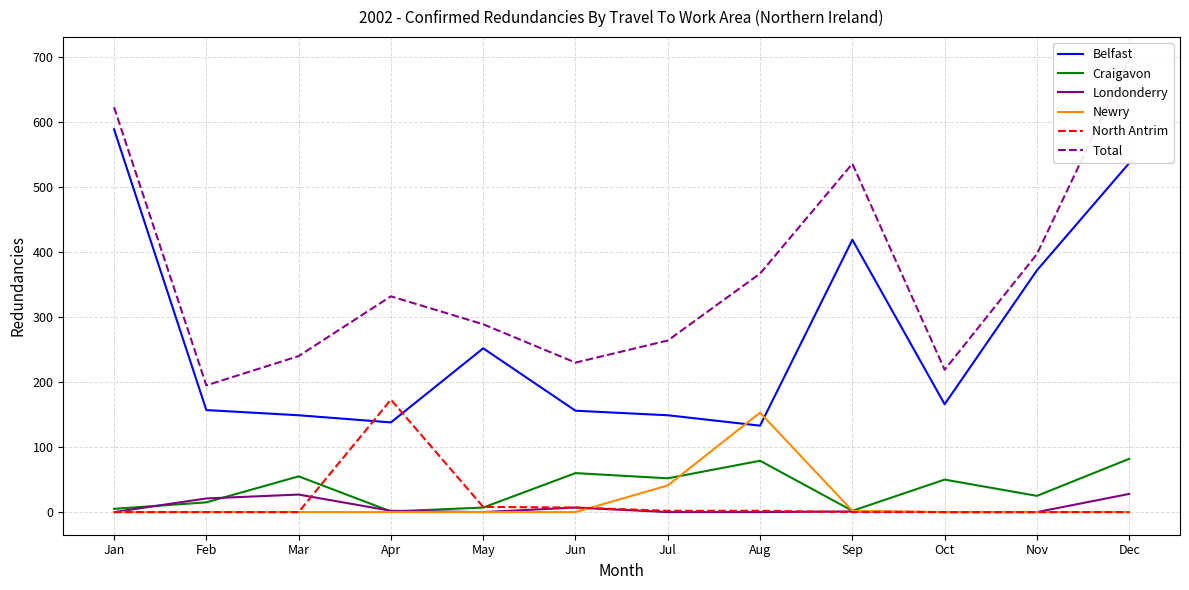

In Belfast, how many points are lower than both neighbors (excluding endpoints)?

3